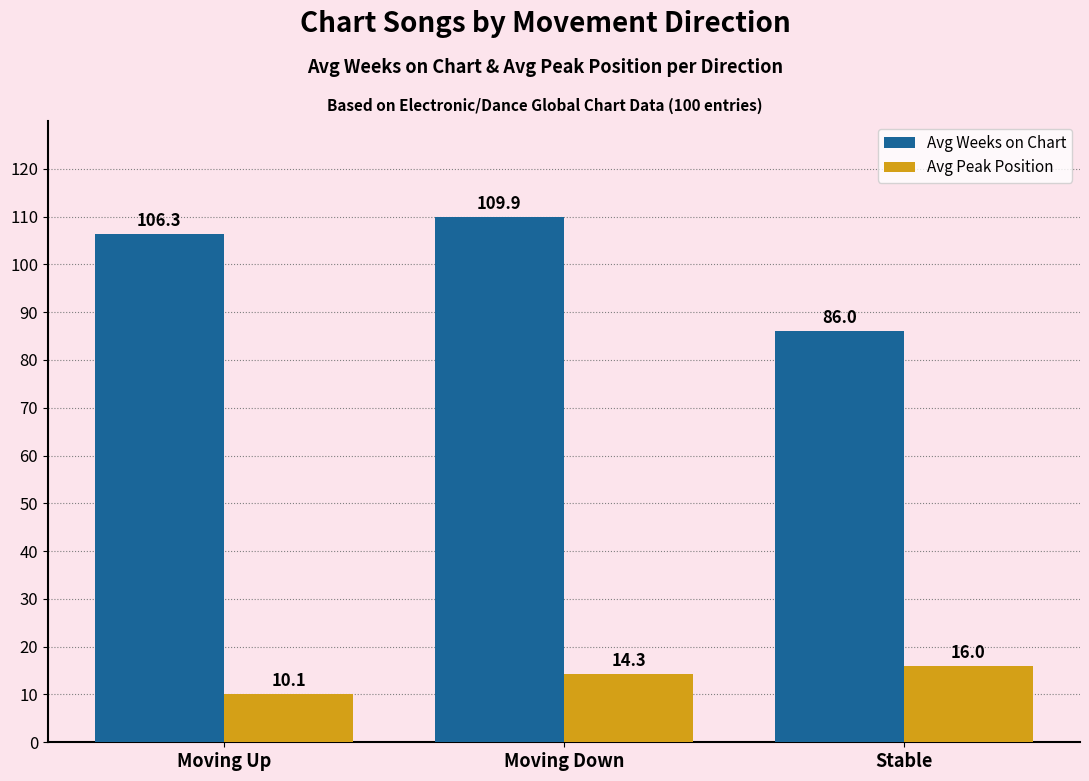

Reading left to right, list all the values displayed in this chart.

Avg Weeks on Chart: 106.3	109.9	86.0
Avg Peak Position: 10.1	14.3	16.0